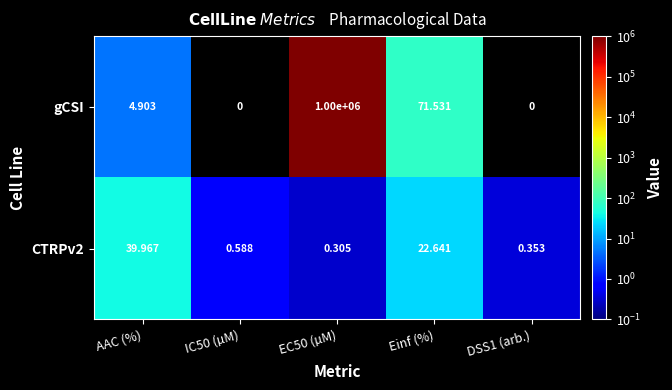

What is the sum of all CTRPv2 values?

63.9